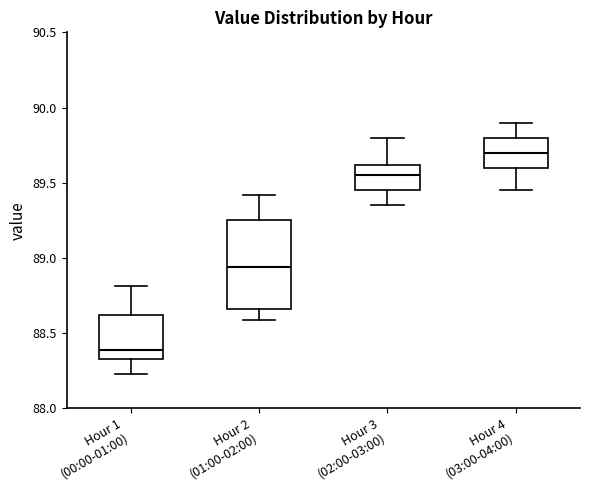

Where does the lower whisker of the box for Hour 4 (03:00-04:00) end on the y-axis? The values are not printed on the chart, so give them approximately, as read against the axis.

89.45